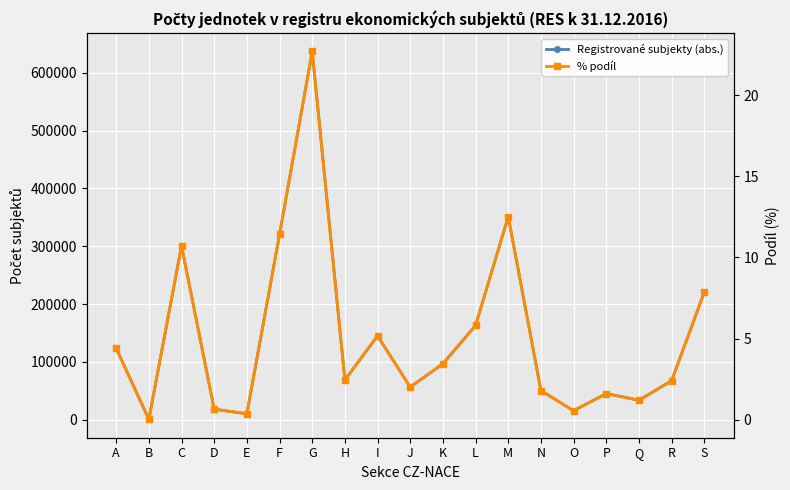

How many interior local valleys does the Registrované subjekty (abs.) series have?

6